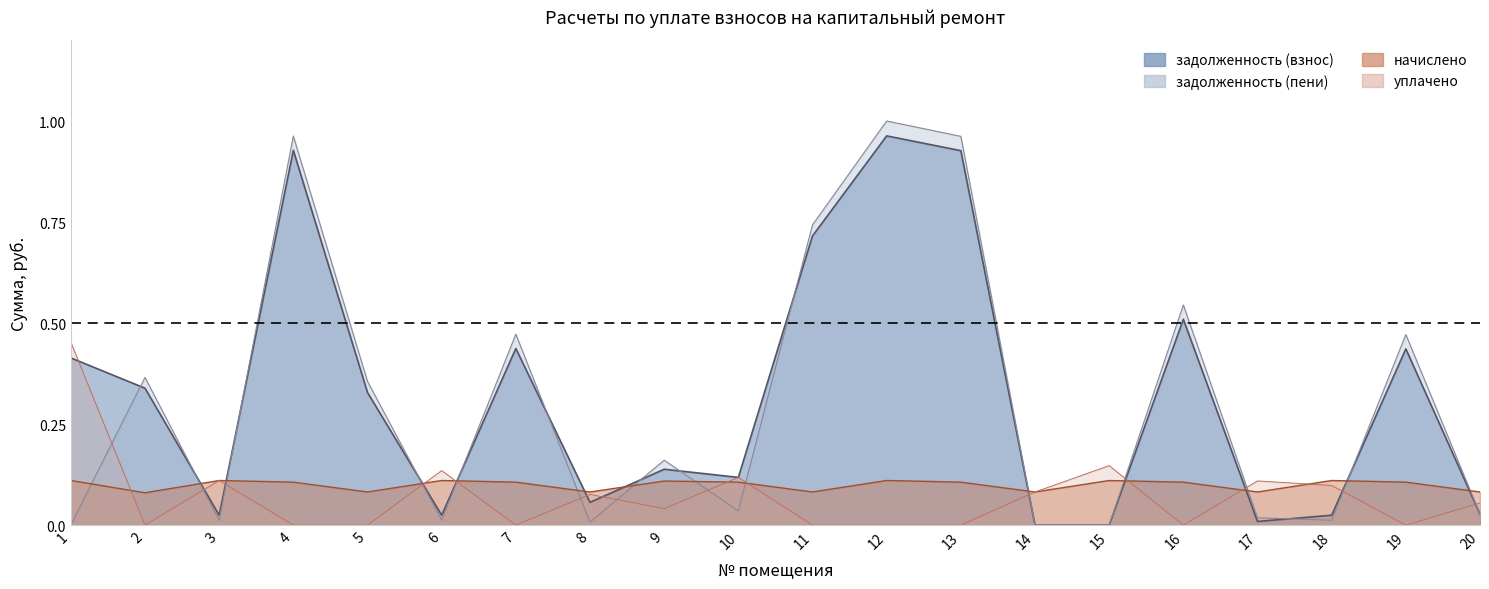

Where is the first local minimum for задолженность (взнос)?

3